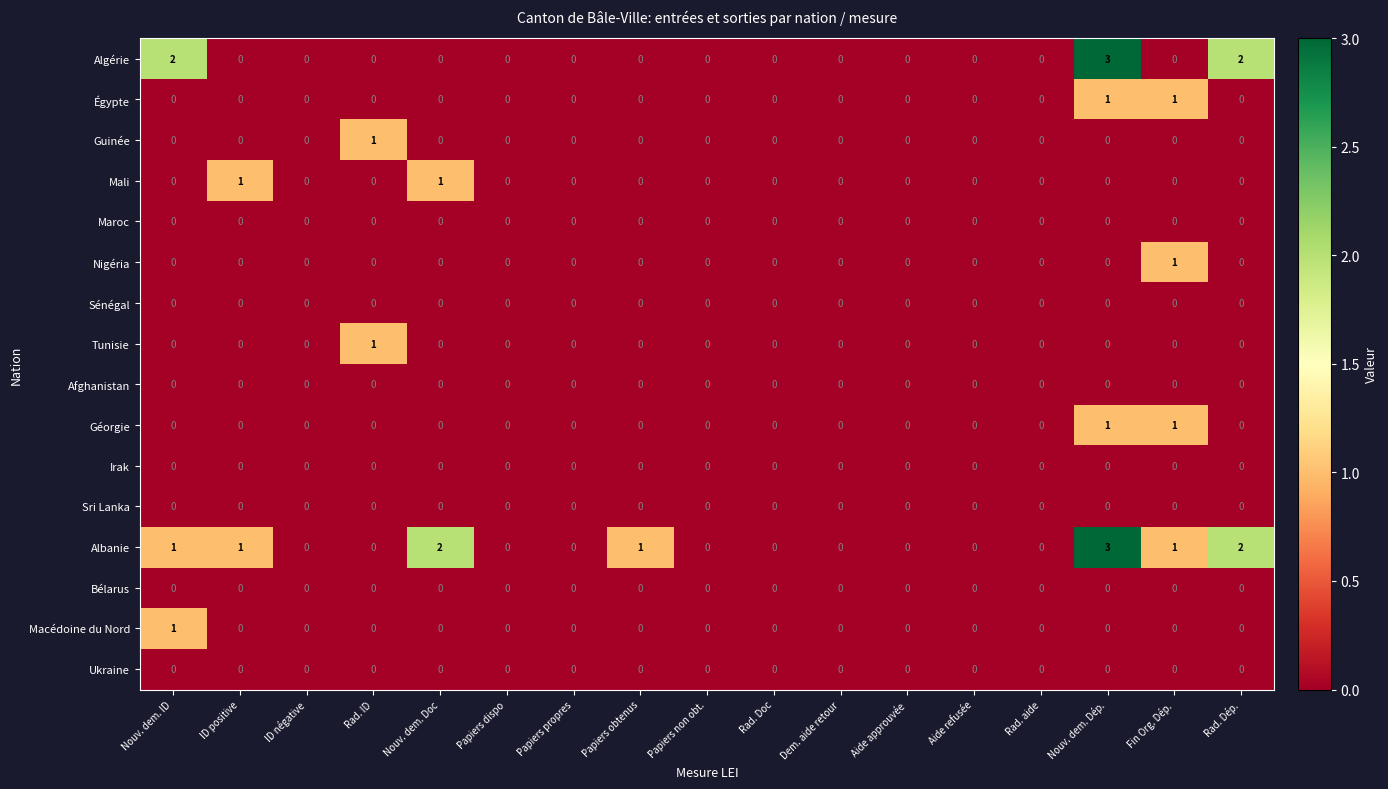

At which category is the sum across all series the highest?

Nouv. dem. Dép.